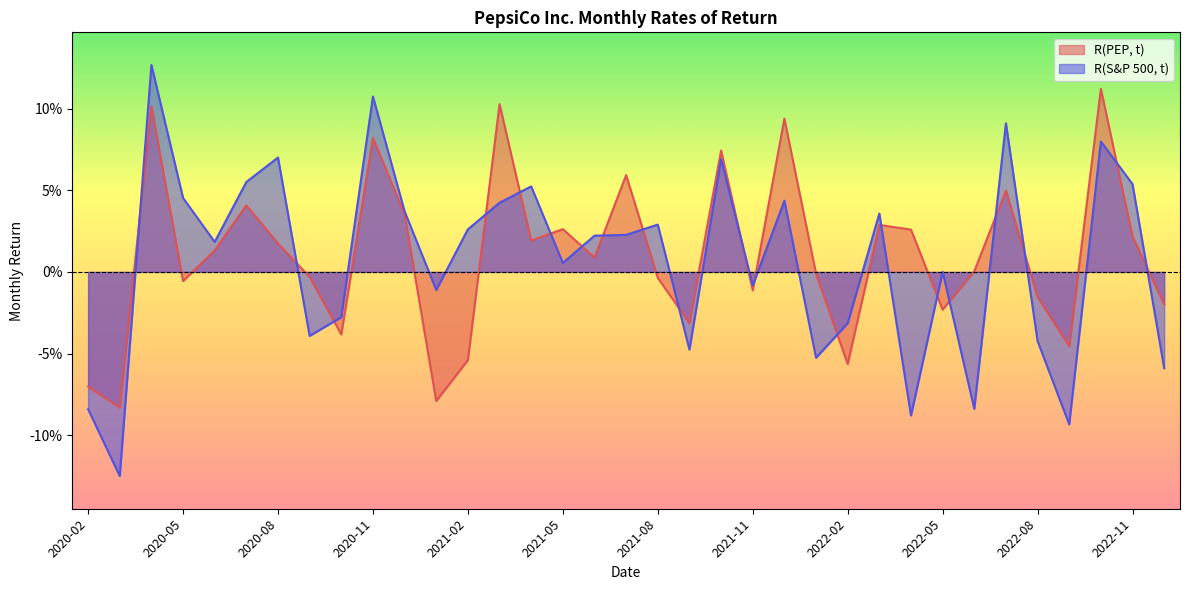

List the series in order of their overall mean, highest first.

R(PEP, t), R(S&P 500, t)